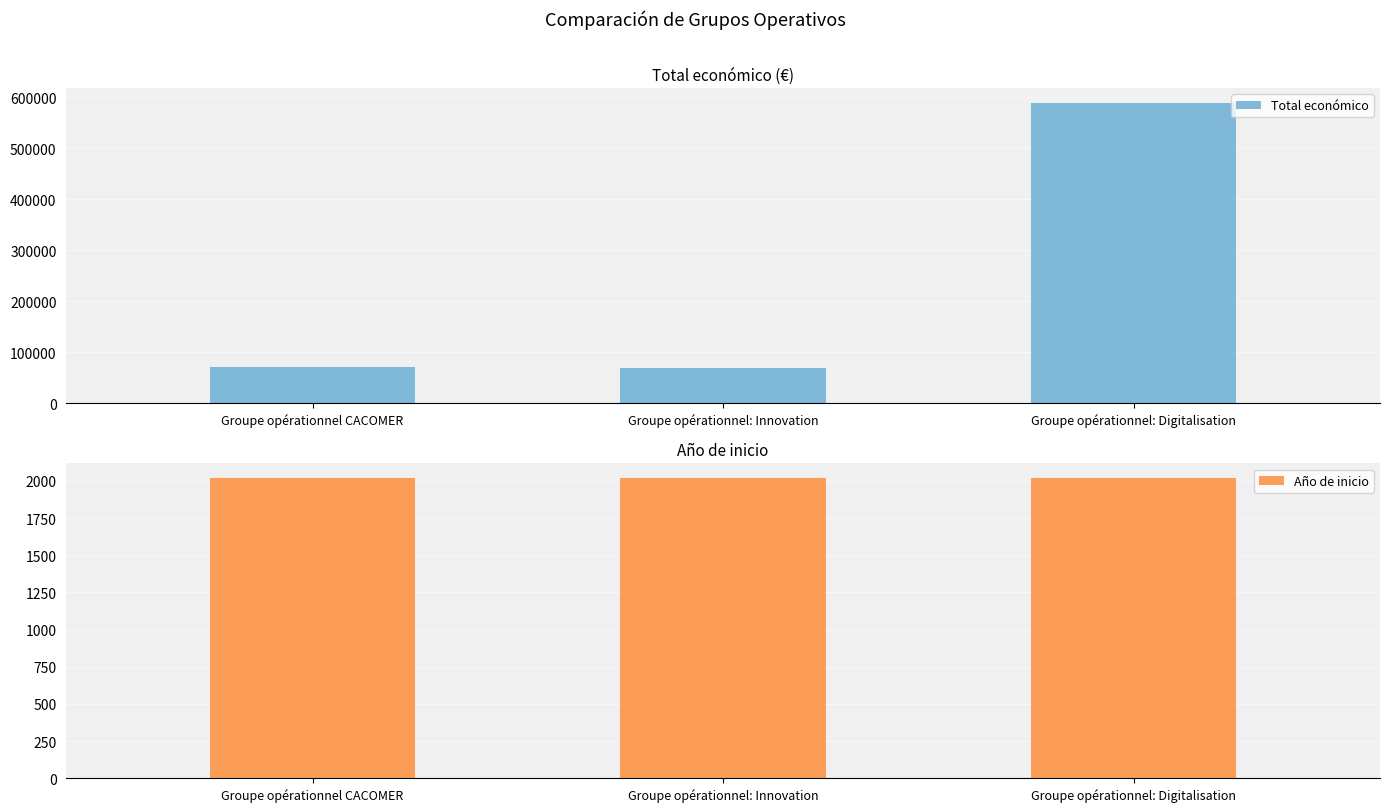

Which series has the largest total across all categories?

Total económico